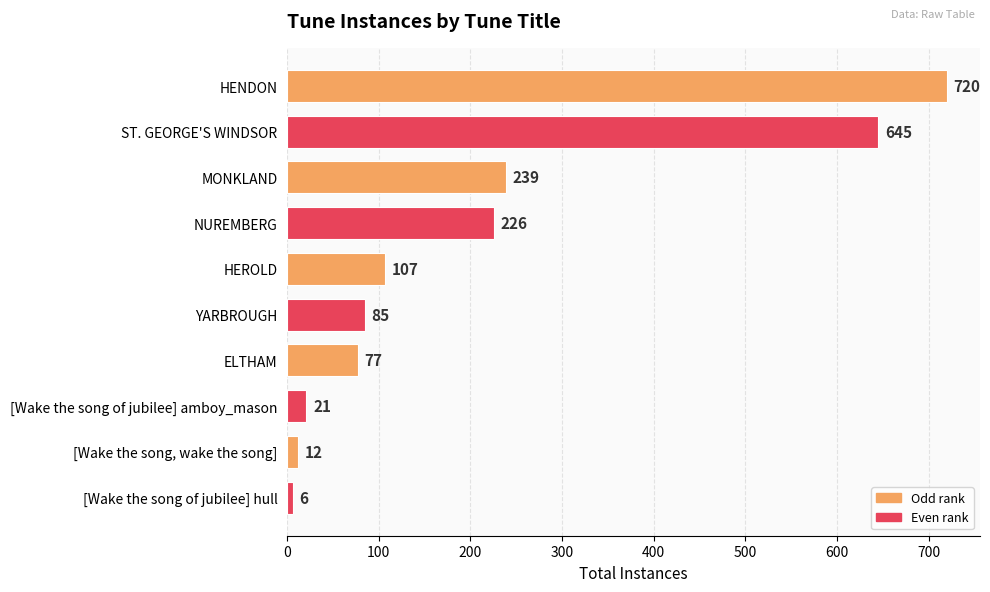

List the labels in order of value, largest first.

HENDON, ST. GEORGE'S WINDSOR, MONKLAND, NUREMBERG, HEROLD, YARBROUGH, ELTHAM, [Wake the song of jubilee] amboy_mason, [Wake the song, wake the song], [Wake the song of jubilee] hull